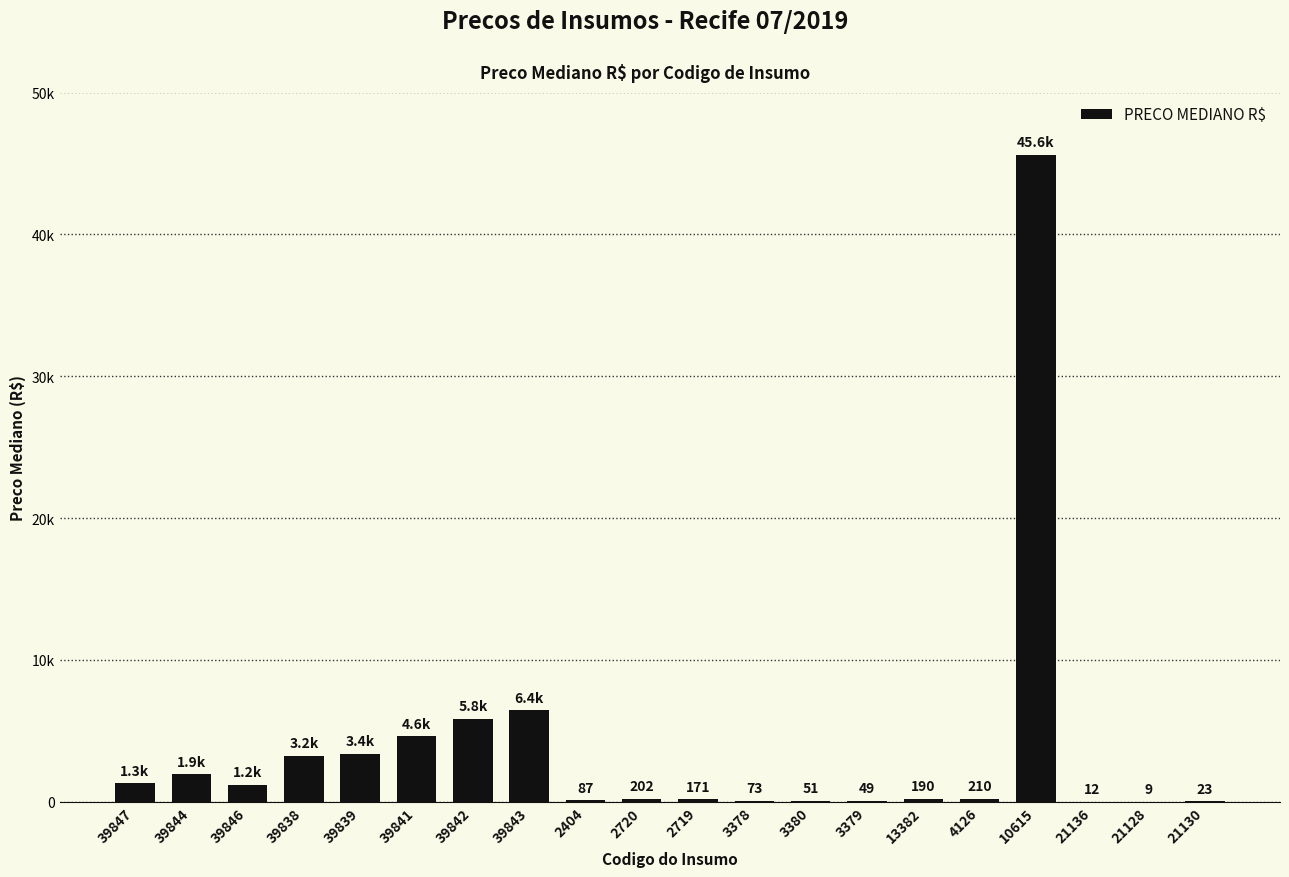

Are the bars horizontal?

No